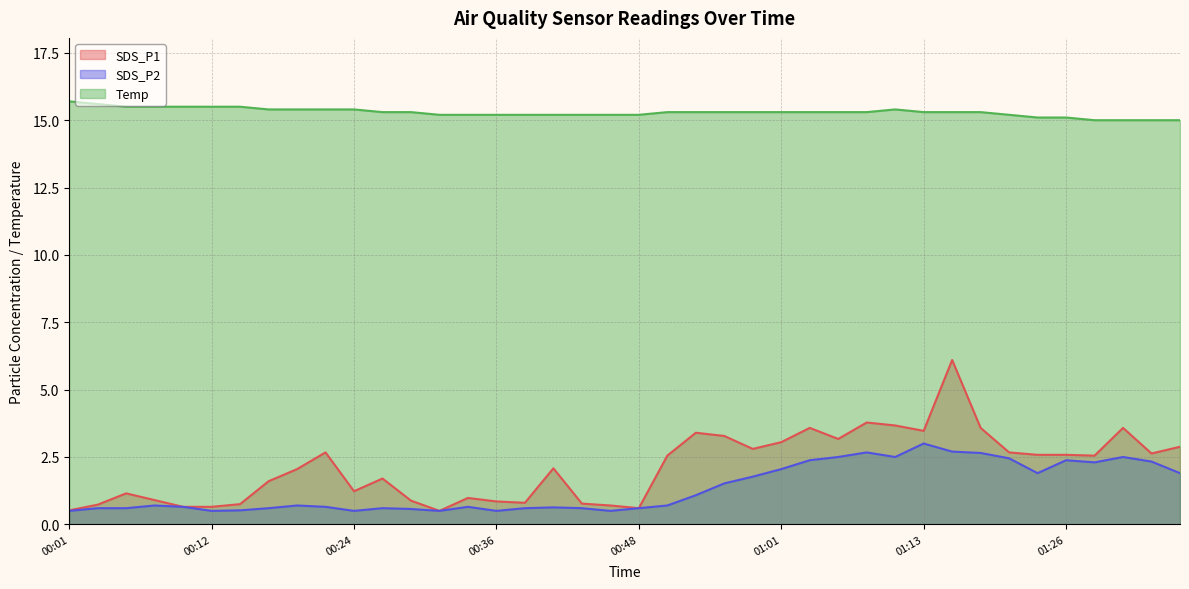

True or false: Temp and SDS_P2 cross at least once.

False